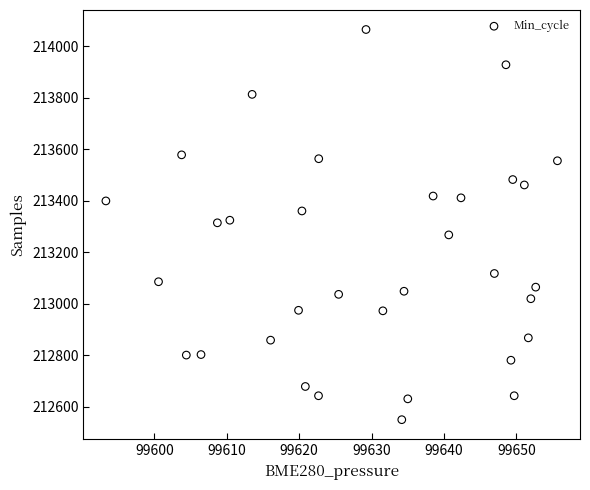

What is the range of Y values (max minus min)?

1516